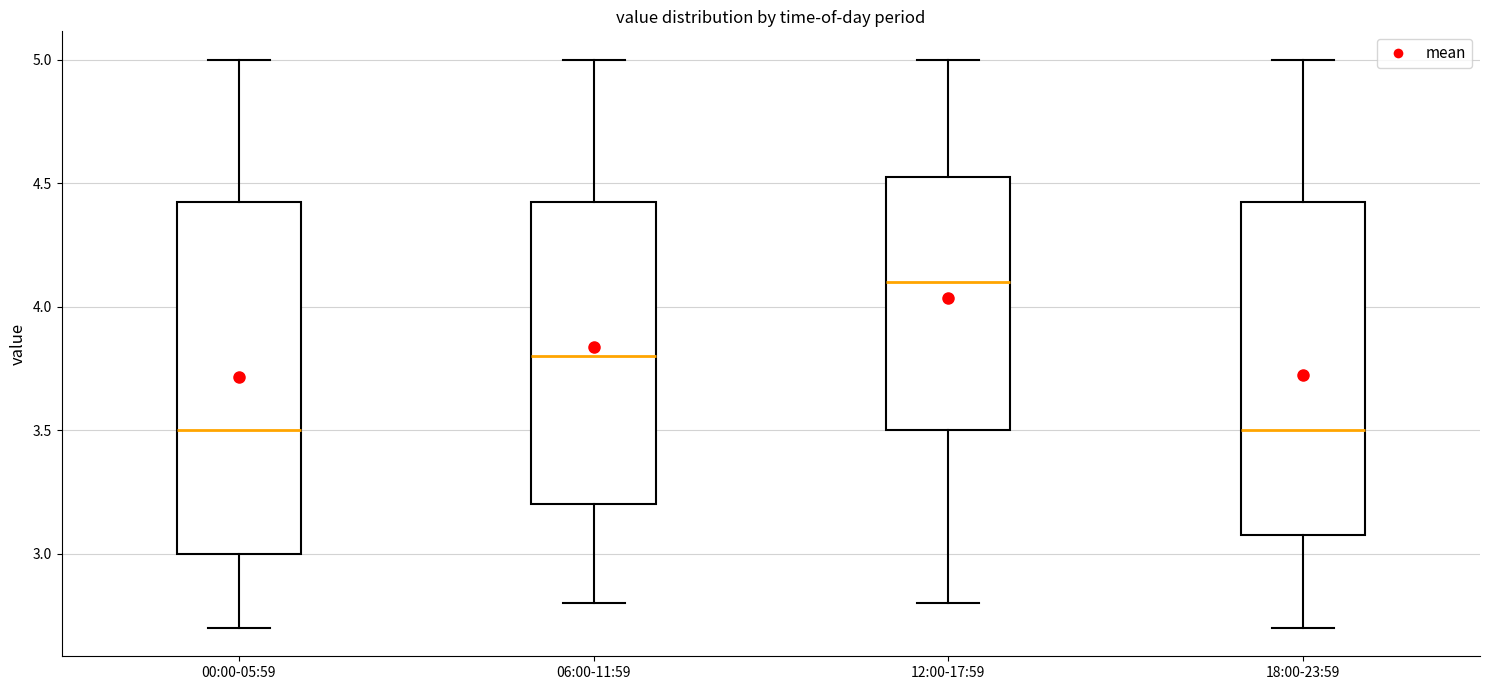

Reading left to right, transcribe this box plot: for each box, give where its median line is, the range the box spans, and where its two whiskers end, as read against the y-axis. The values are not printed on the chart, so give them approximately, as read against the axis.

00:00-05:59: median 3.50, box 3.00 to 4.45, whiskers 2.70 to 5.00
06:00-11:59: median 3.80, box 3.20 to 4.45, whiskers 2.80 to 5.00
12:00-17:59: median 4.10, box 3.50 to 4.55, whiskers 2.80 to 5.00
18:00-23:59: median 3.50, box 3.10 to 4.45, whiskers 2.70 to 5.00